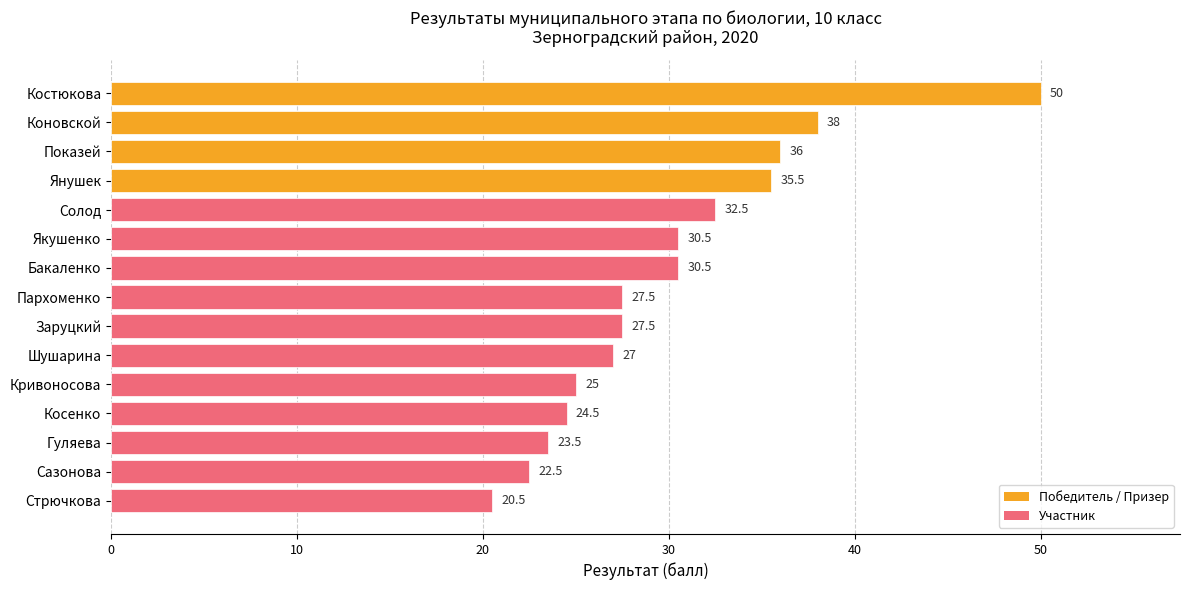

Is it true that the value at Якушенко is 30.5?

True